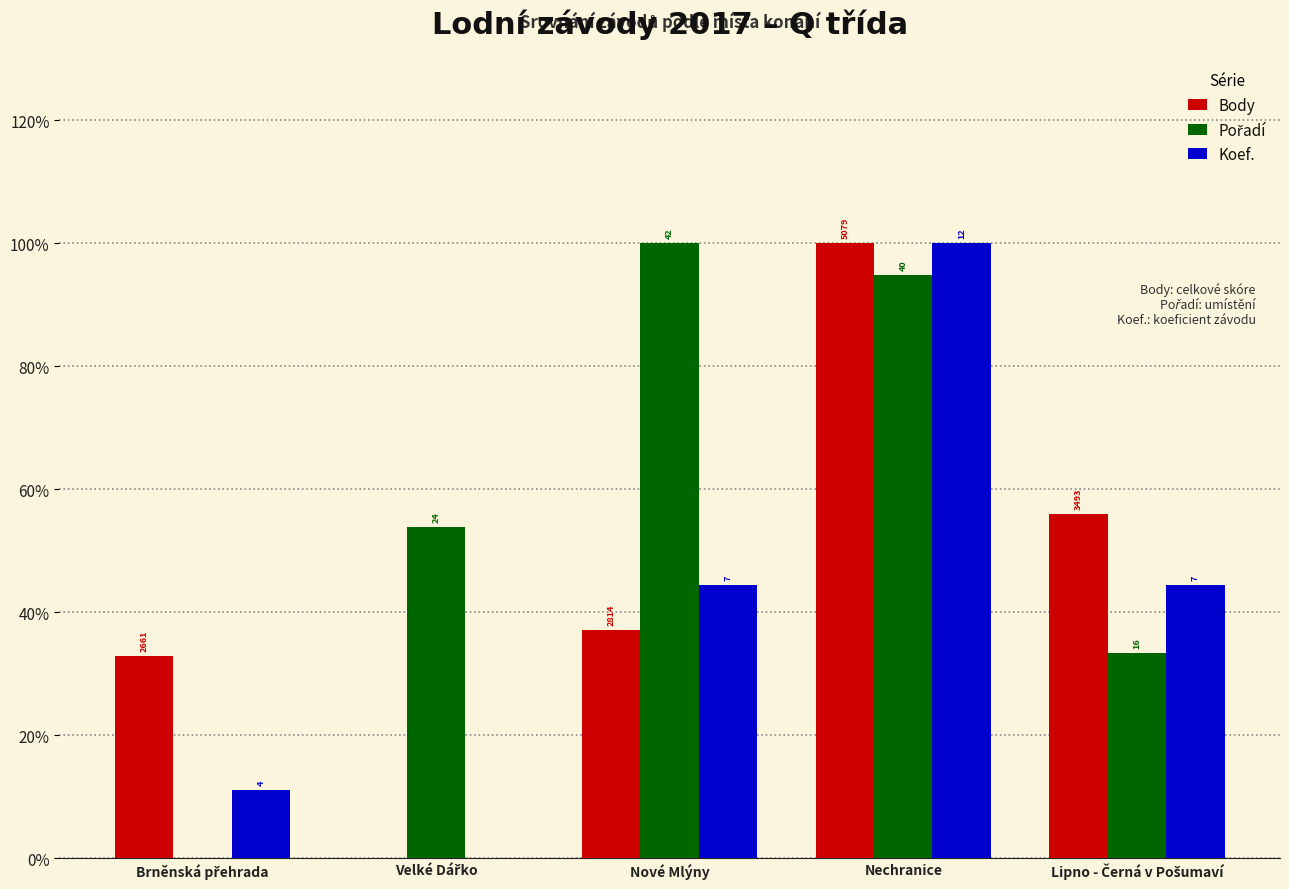

The Koef. series shows 100.0 at Nechranice. True or false?

True